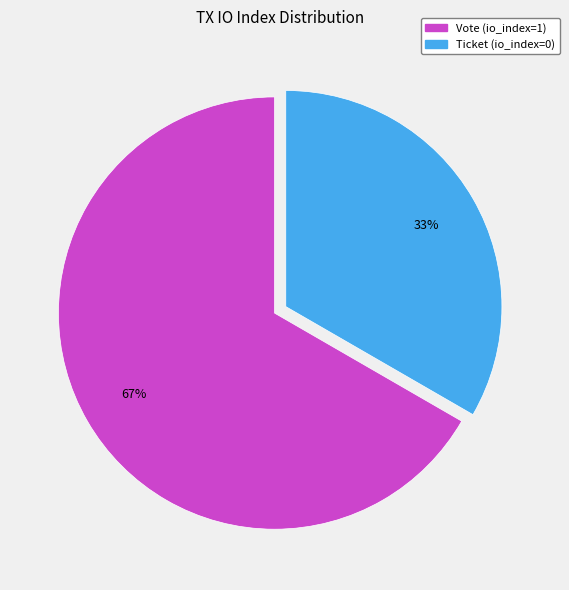

To the nearest percent, what is the combined percentage of Vote (io_index=1) and Ticket (io_index=0)?

100%